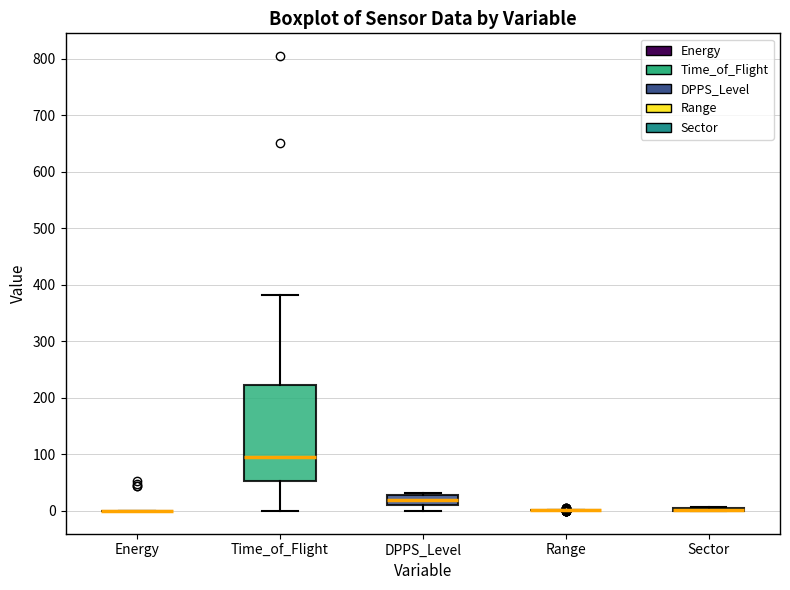

Where is the lower edge of the box for Sector on the y-axis? The values are not printed on the chart, so give them approximately, as read against the axis.

0